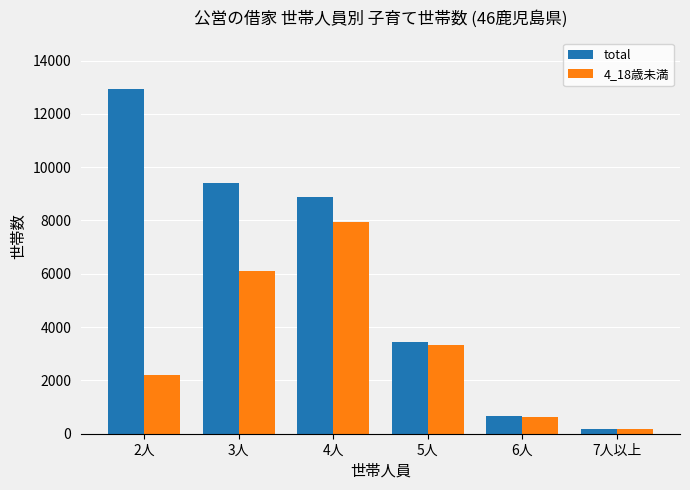

How many bars are there in total?

12